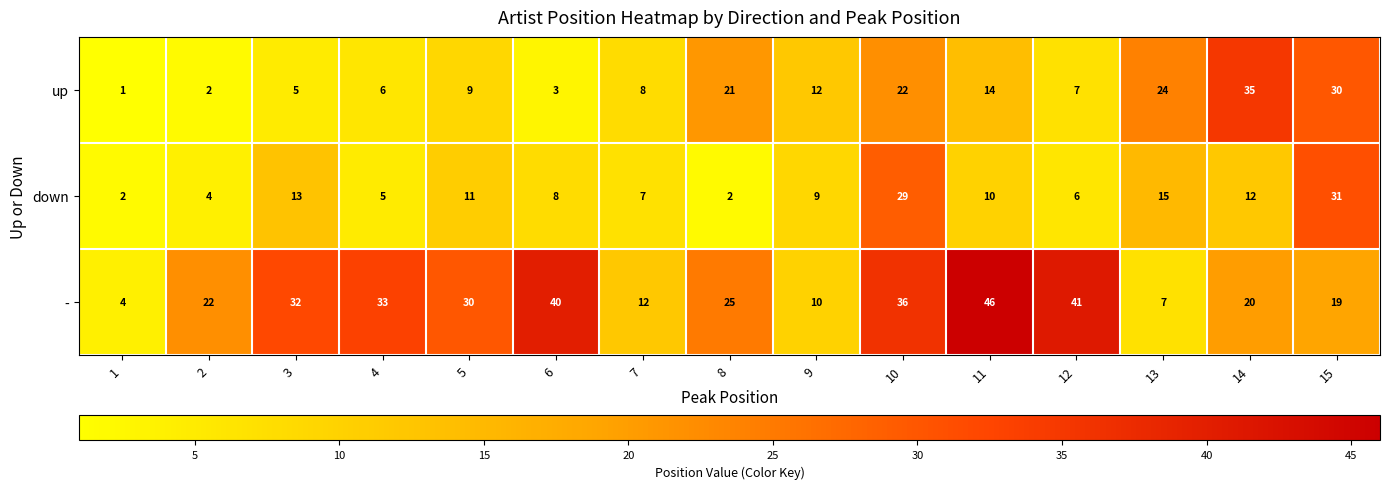

How many data points does each series have?

15